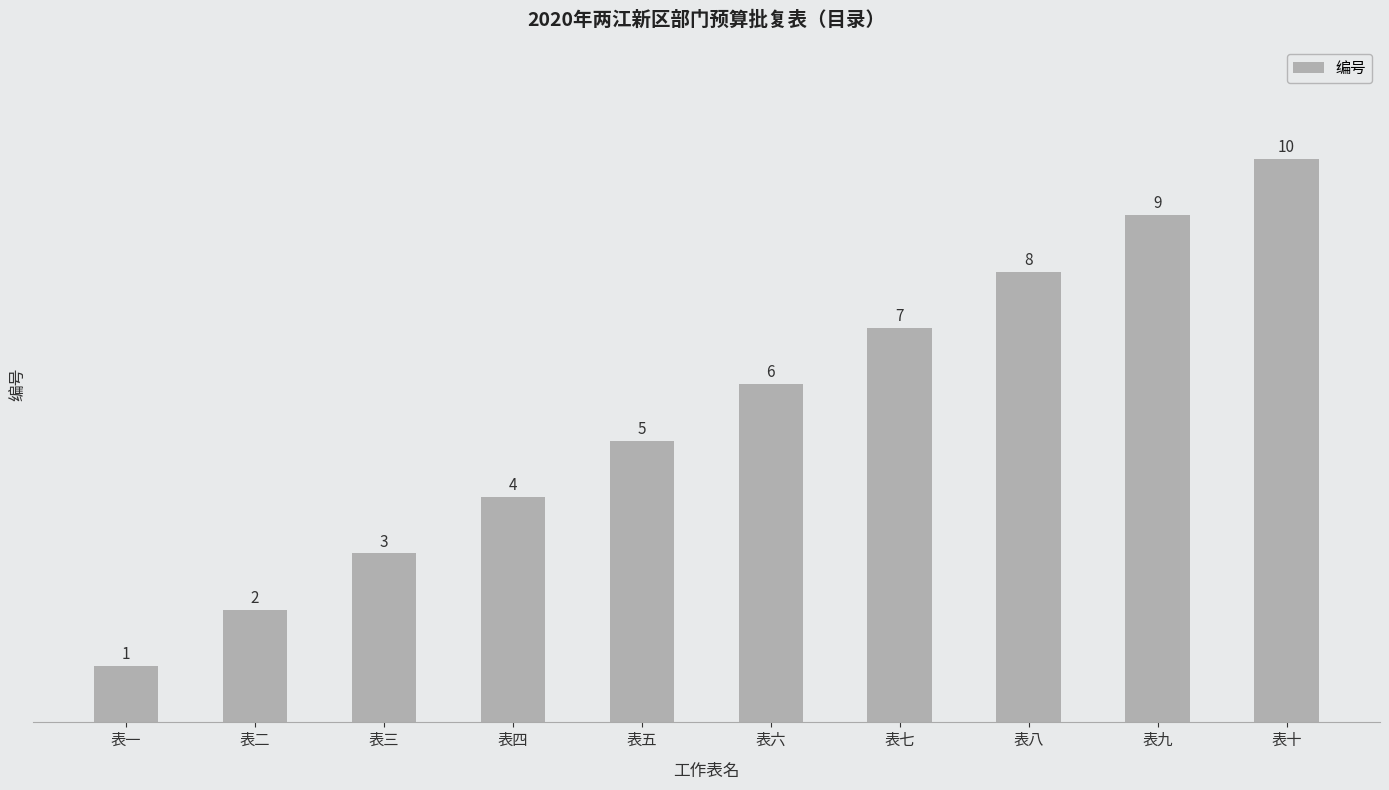

What is the minimum value shown in the chart?

1